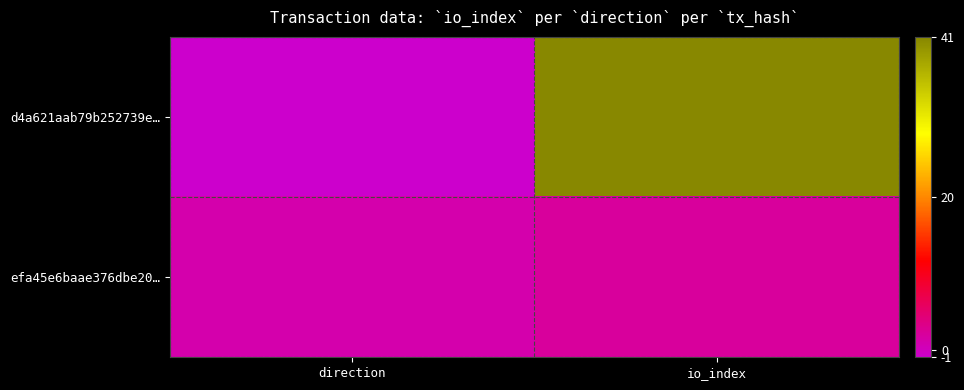

What is the greatest value displayed?

41